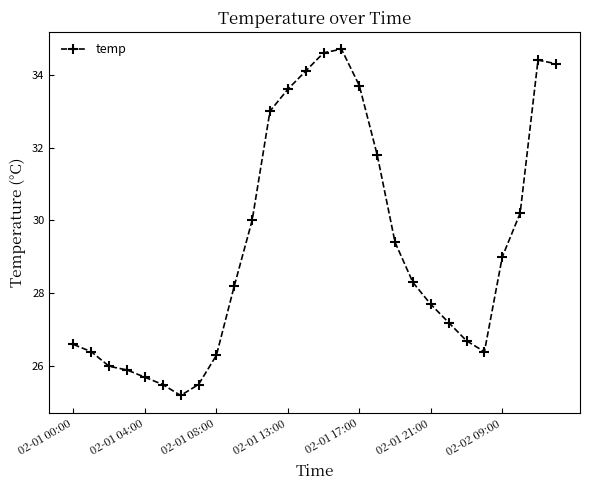

Is this an area chart (filled region under the line)?

No